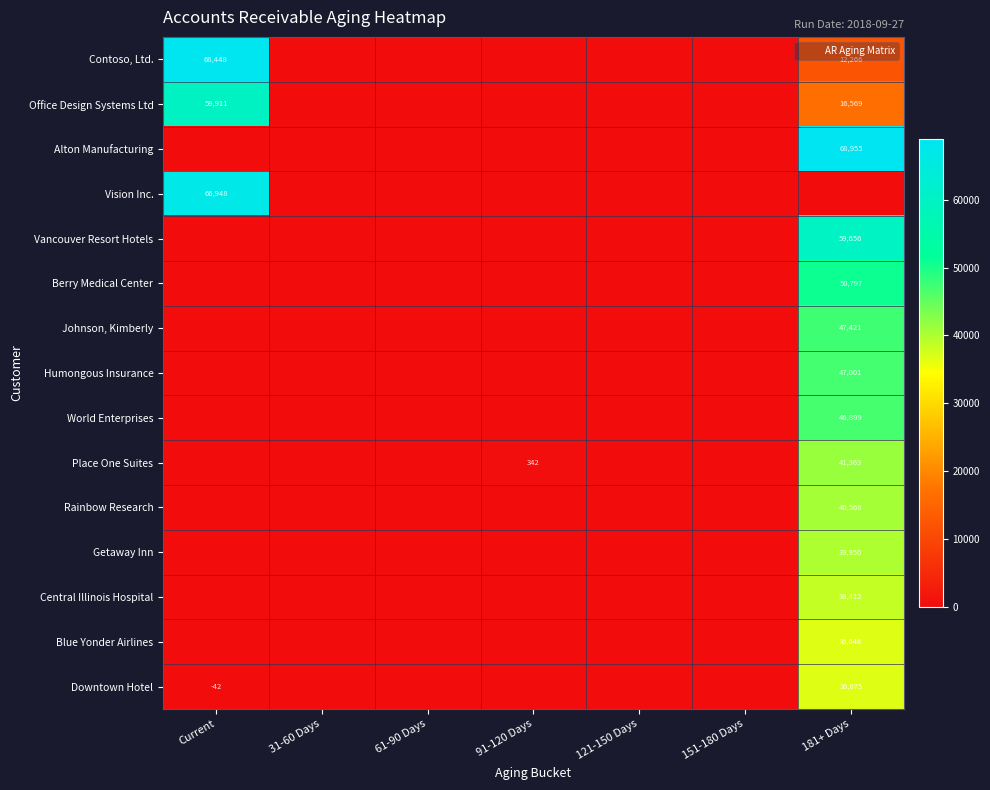

How many values in the Berry Medical Center series exceed 0?

1